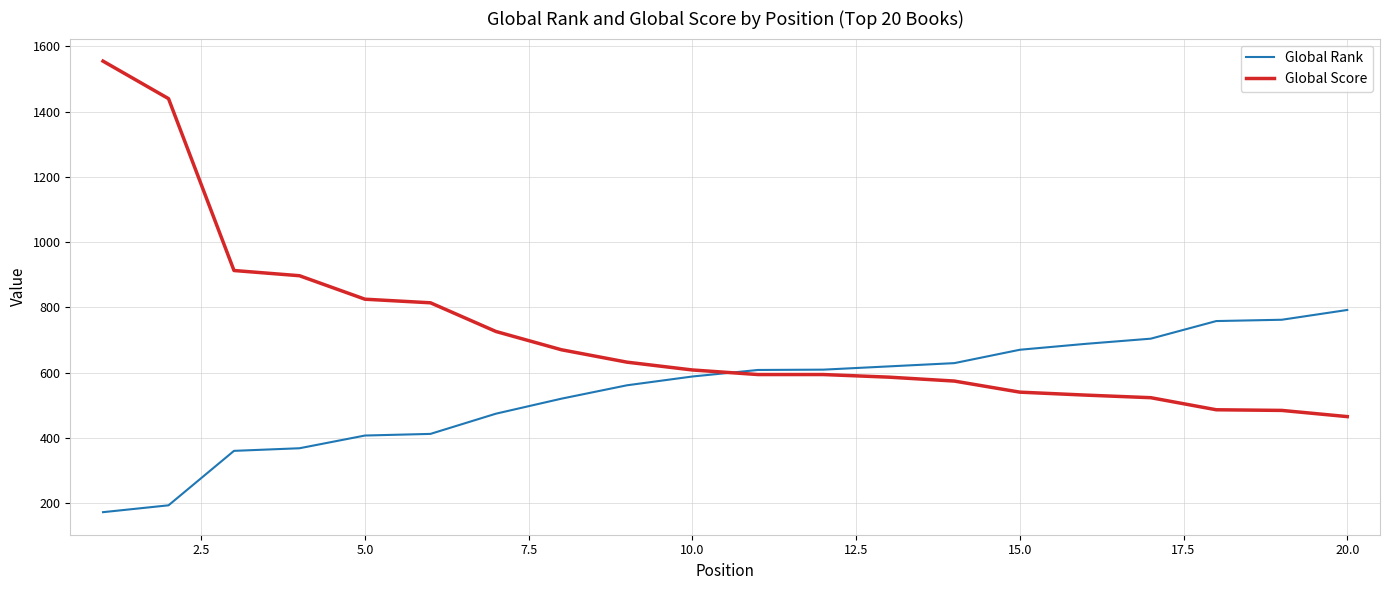

Which series has the largest range (max minus min)?

Global Score